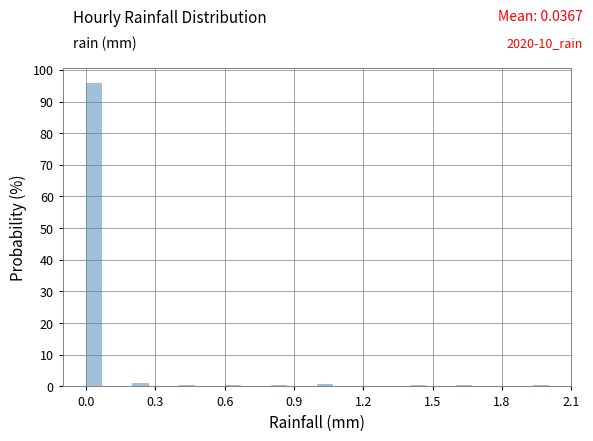

Around what value on the x-axis is the tallest bar? Give the approximate position of its centre, as read against the axis.

0.05